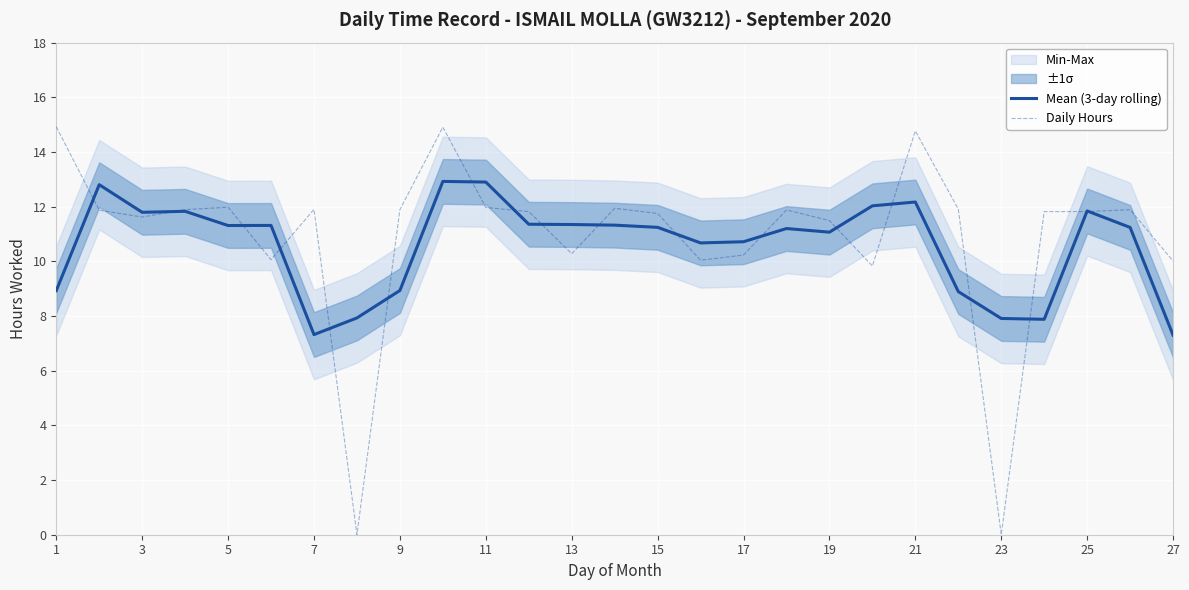

Is the value of Mean (3-day rolling) at 9 greater than the value of Daily Hours at 1?

No